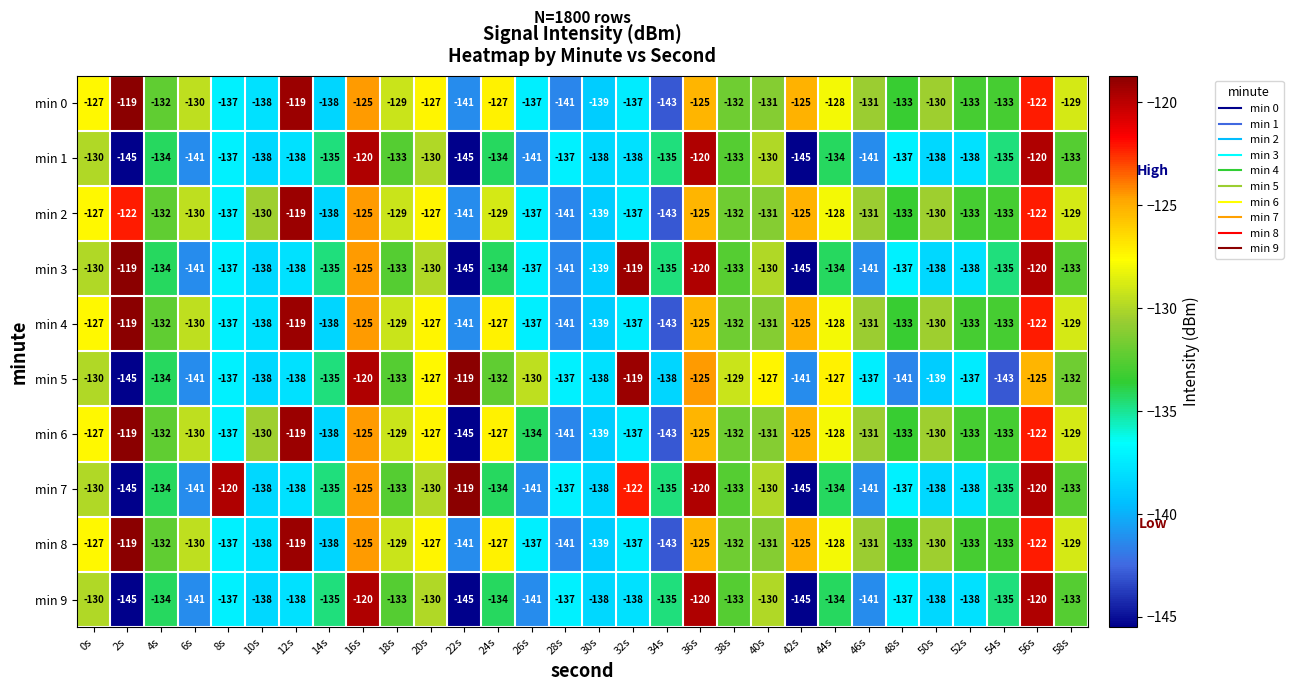

What is the spread (max minus min) of values at 34s?

8